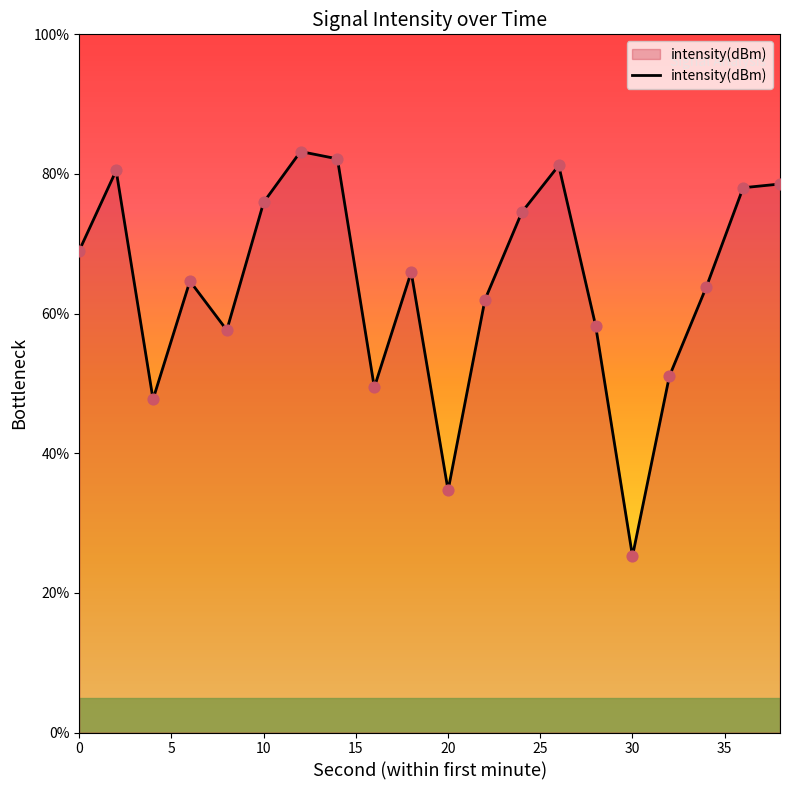

What is the difference between the maximum and minimum values?

57.9